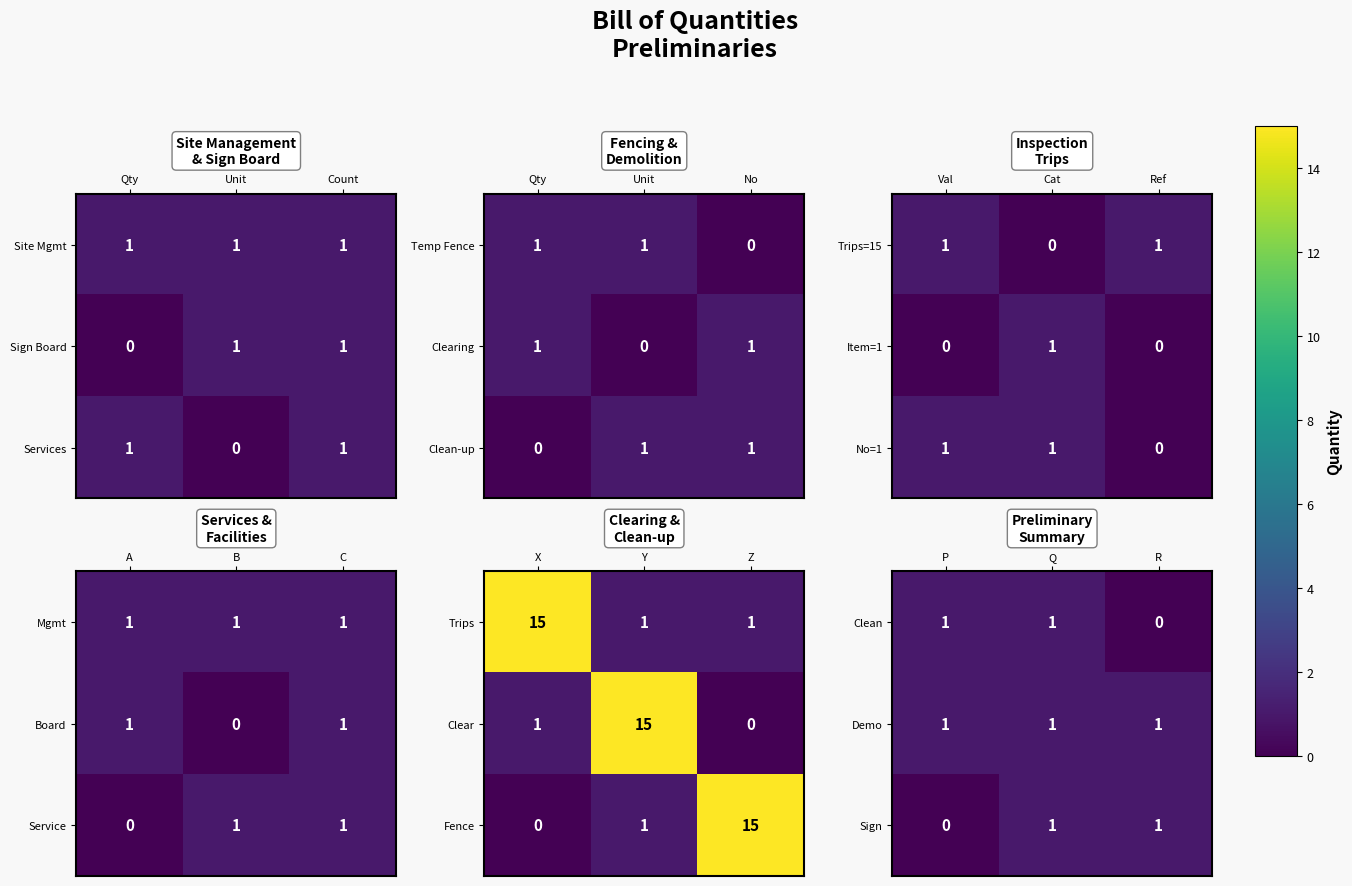

Which category has the lowest value in the Clean series?

R